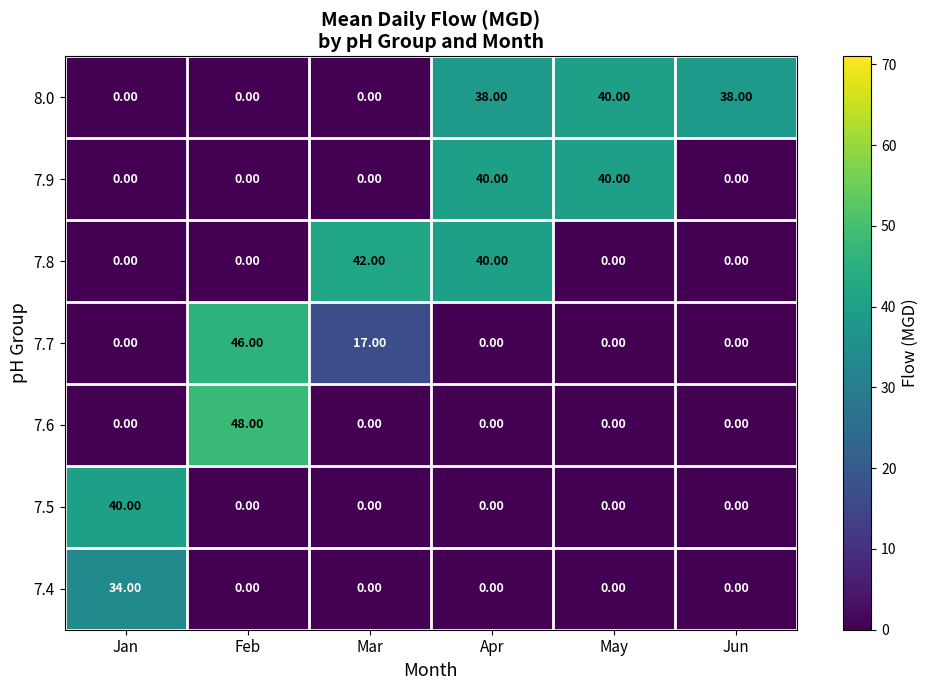

What is the difference between the second highest and minimum values in the 7.9 series?

40